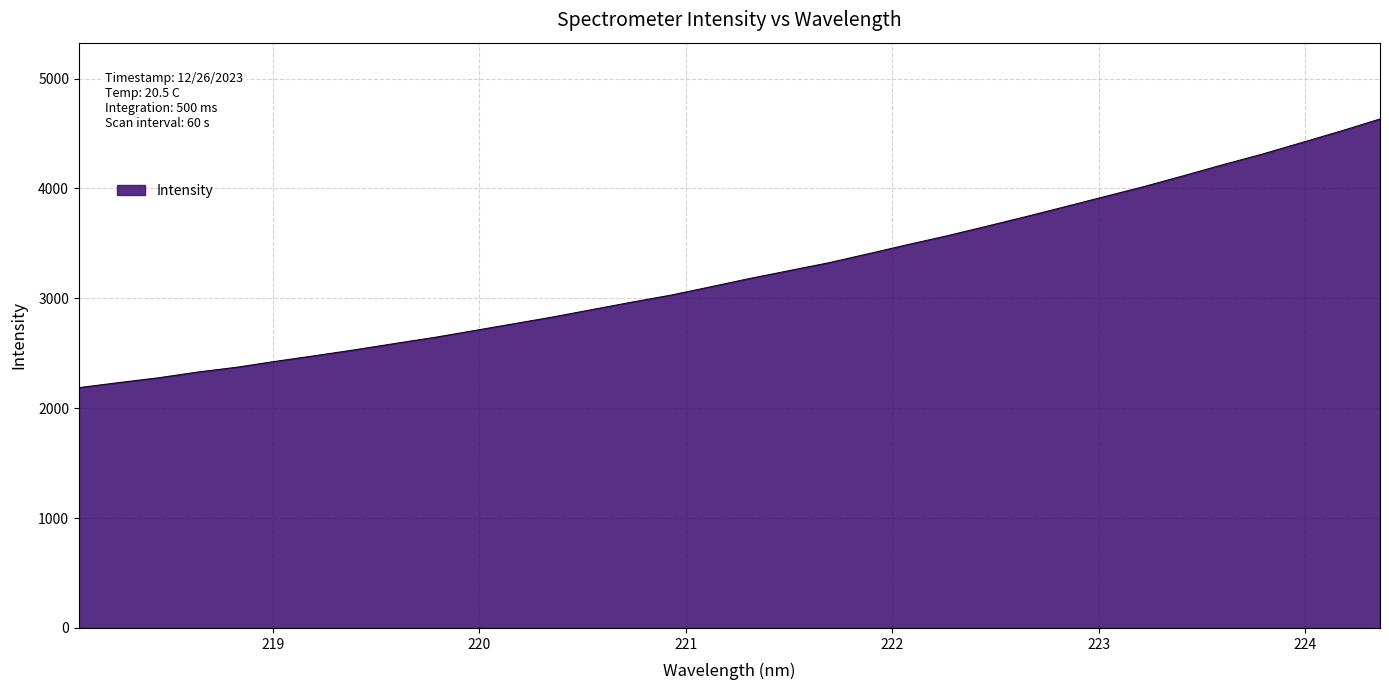

What is the difference between the maximum and minimum values?

2445.2